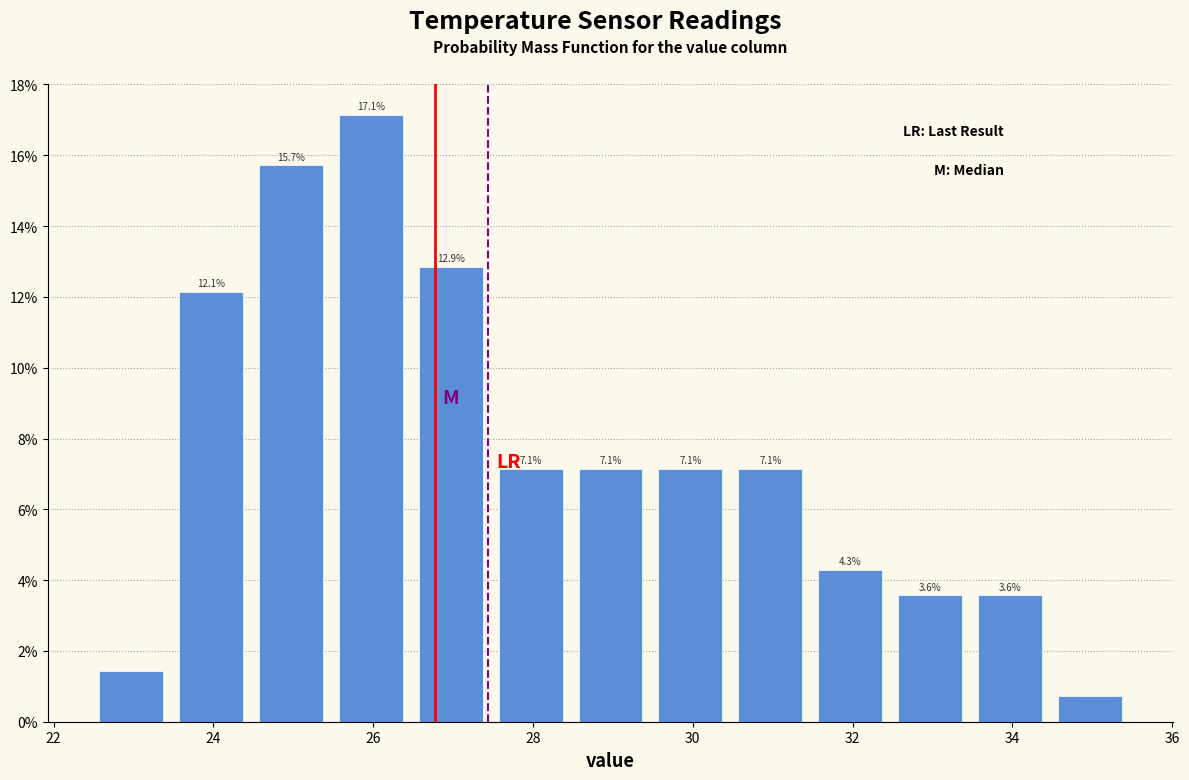

Which range on the x-axis has the tallest bar?

25.4 to 26.4